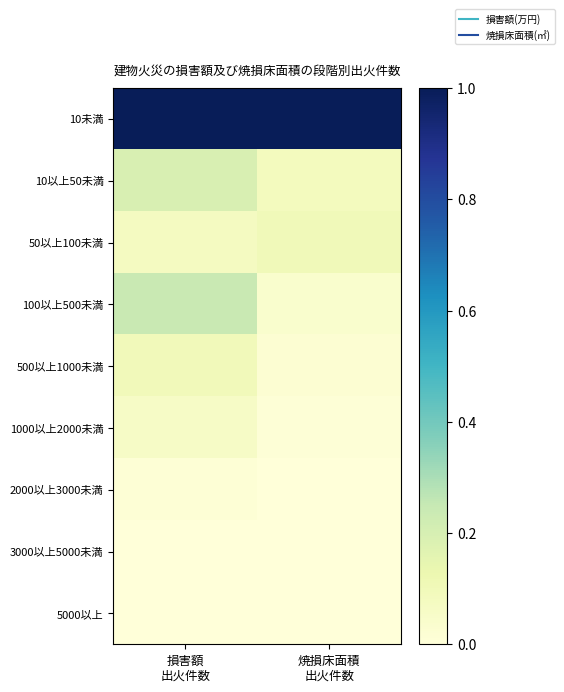

At which category is the sum across all series the highest?

損害額
出火件数